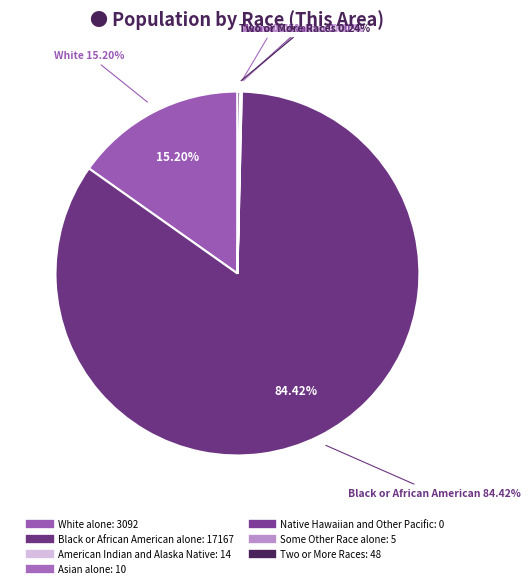

Is the sum of White alone and American Indian and Alaska Native greater than half?

No